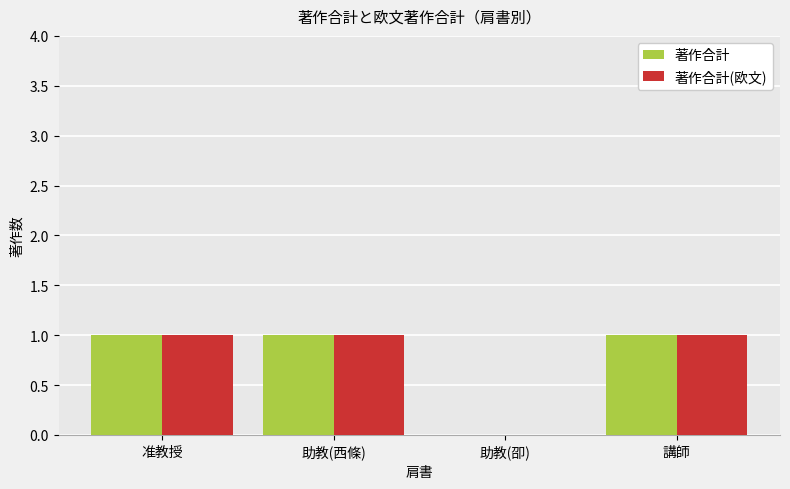

What is the total value across all series at 助教(西條)?

2